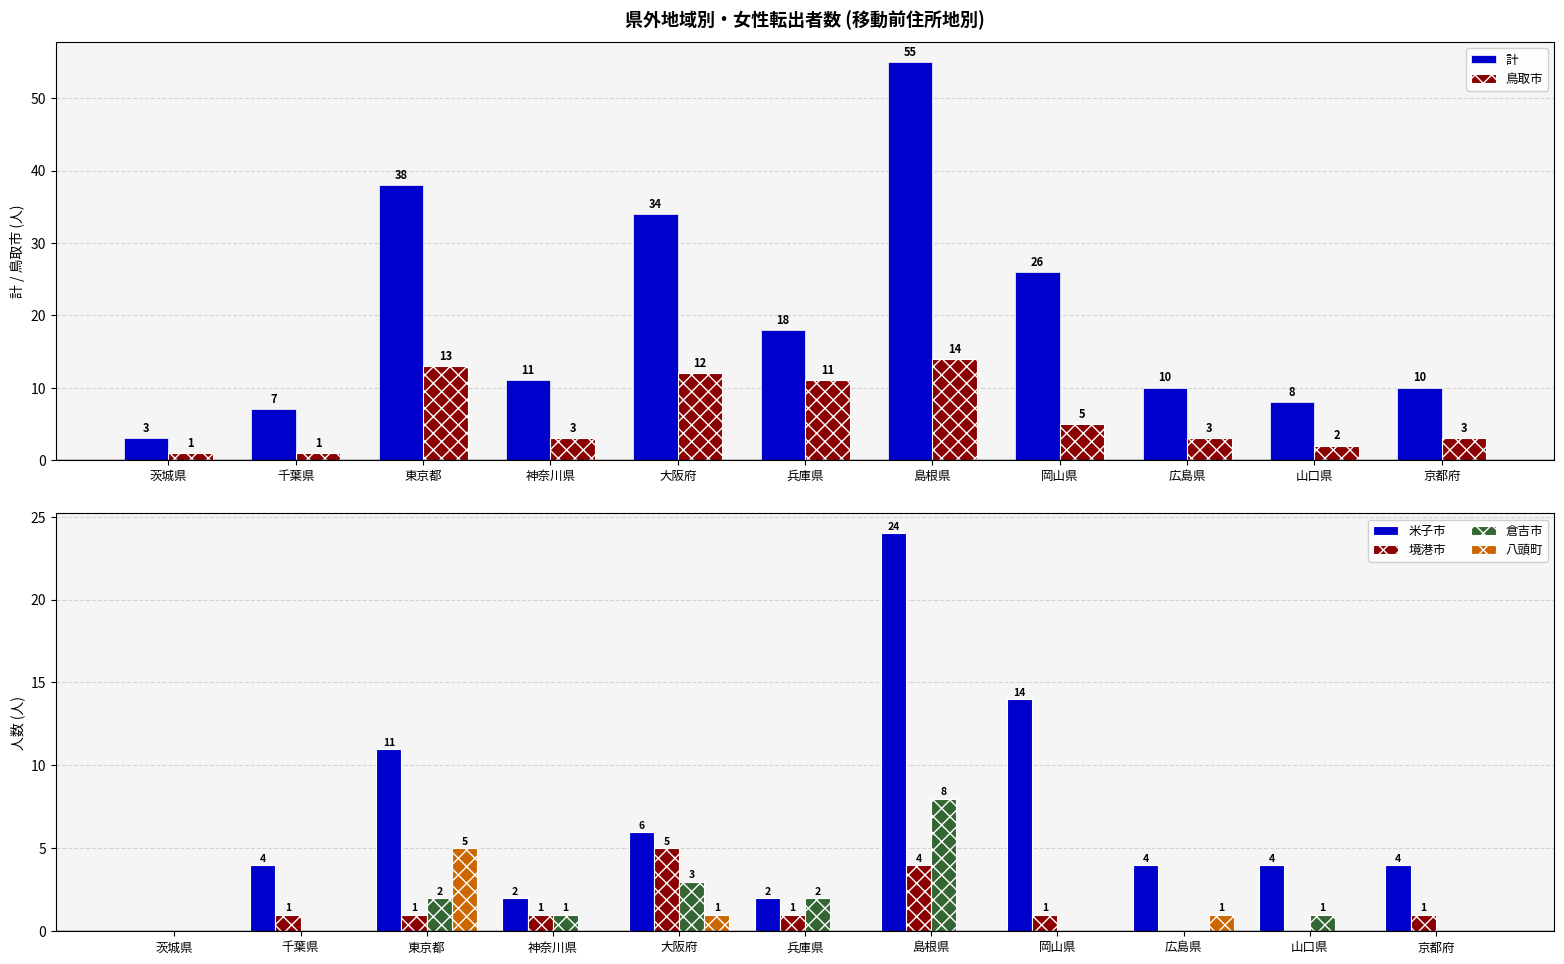

Rank the series by their maximum value, from highest to lowest.

計, 米子市, 鳥取市, 倉吉市, 境港市, 八頭町